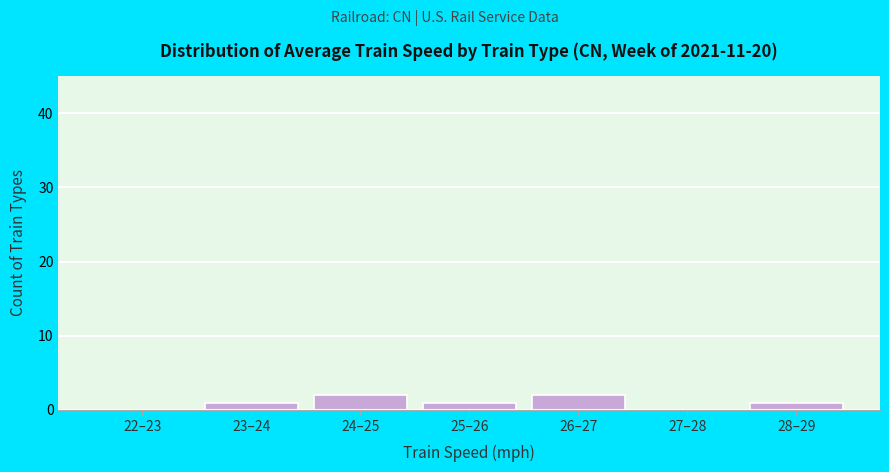

Reading right to left, list all the values displayed in this chart.

28–29=1	27–28=0	26–27=2	25–26=1	24–25=2	23–24=1	22–23=0